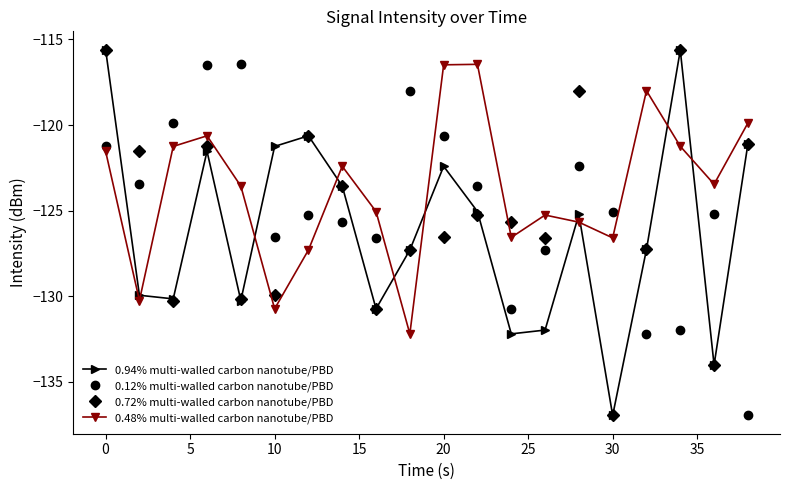

What is the maximum value for 0.12% multi-walled carbon nanotube/PBD?

-116.5